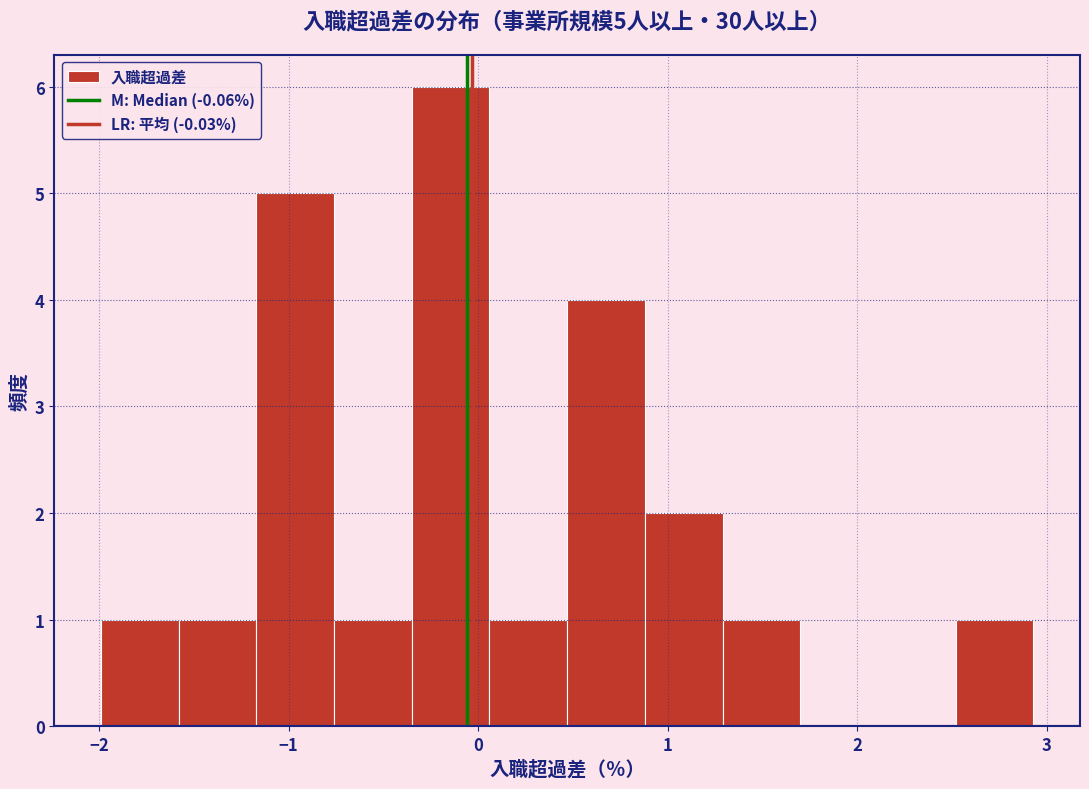

Over which range of the x-axis is the bar tallest?

-0.35 to 0.06